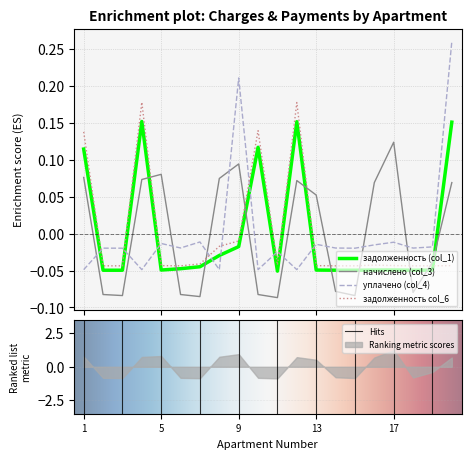

Between 6 and 11, which series saw the biggest shift?

уплачено (col_4)